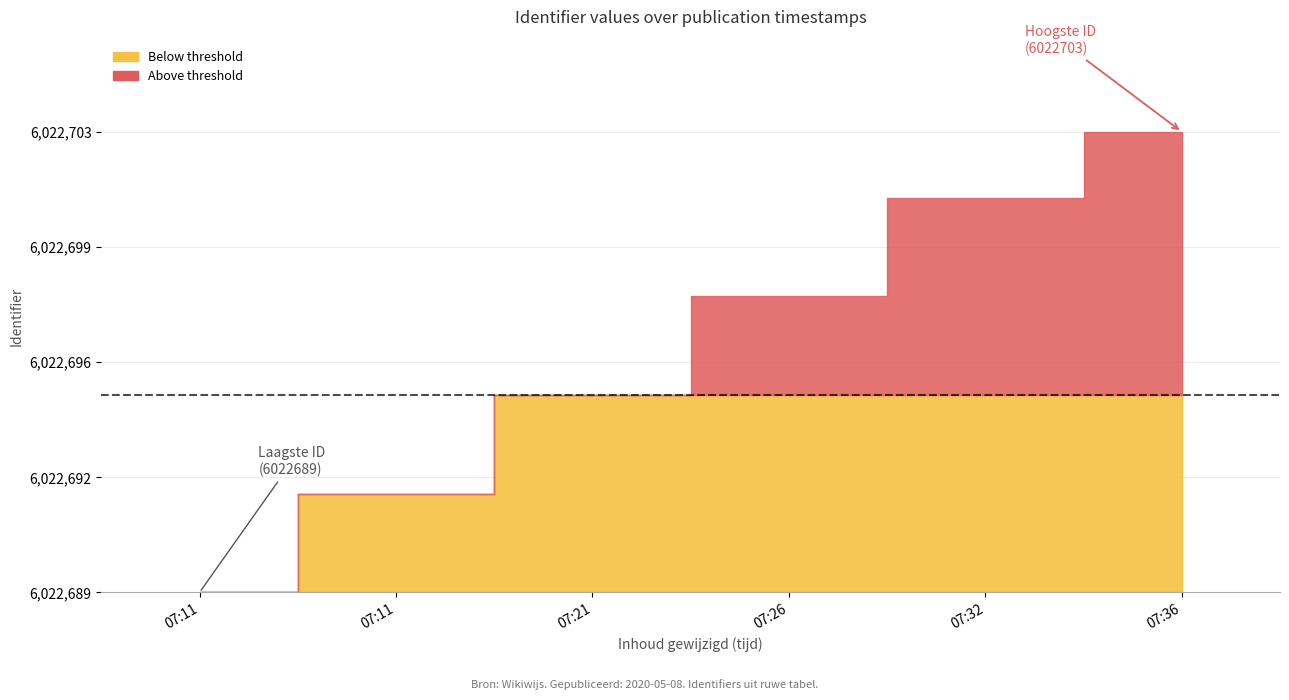

What is the difference between the maximum and second lowest values?

11